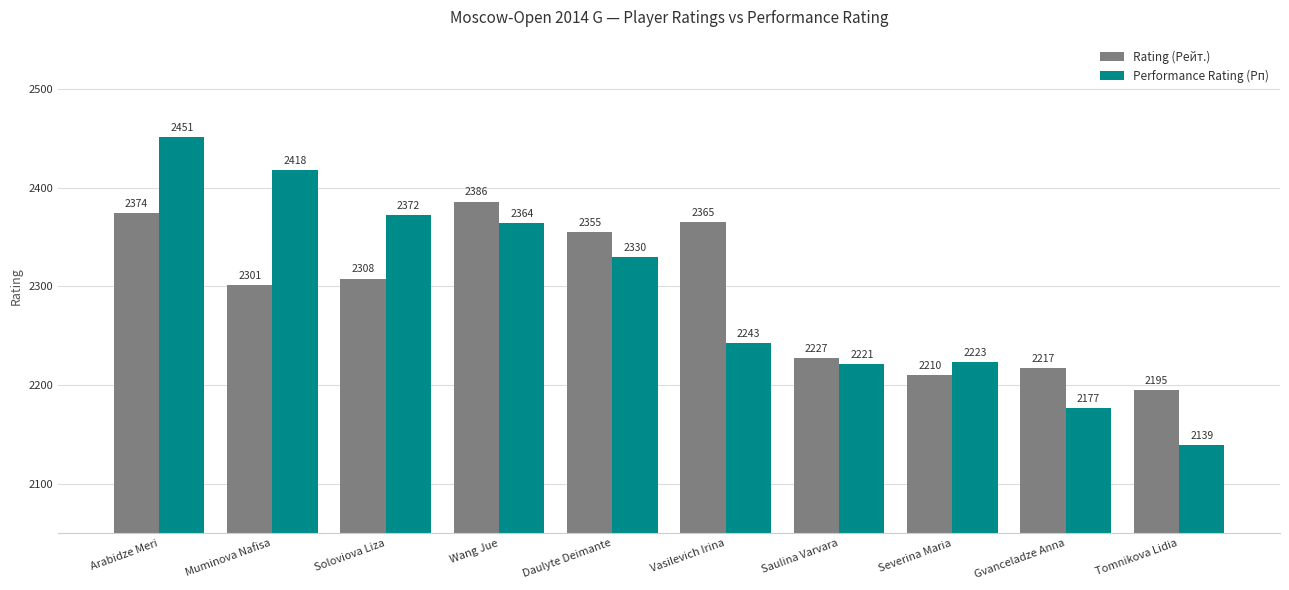

Rank the series by their maximum value, from lowest to highest.

Rating (Рейт.), Performance Rating (Рп)